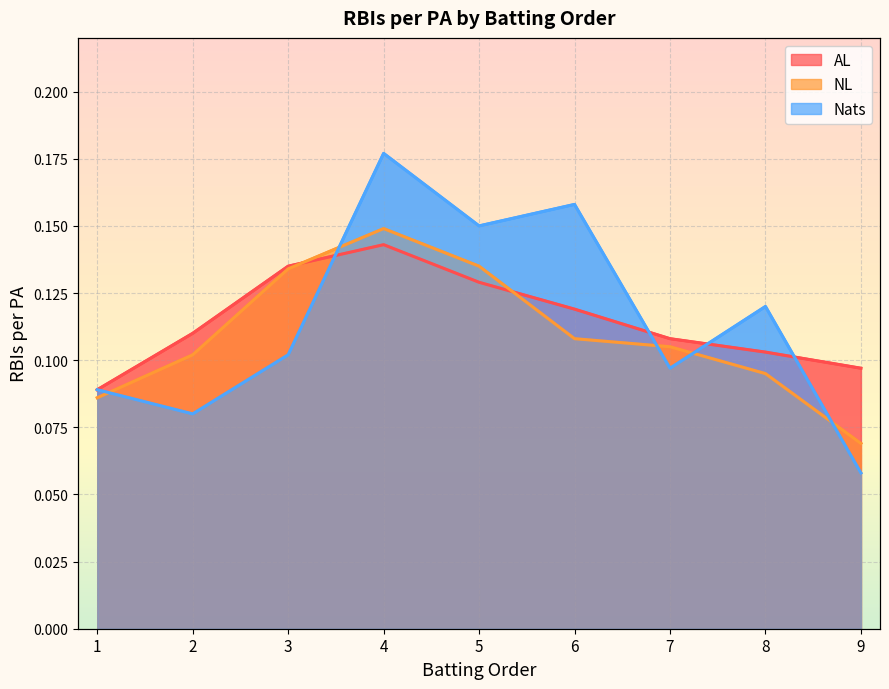

Reading left to right, list all the values displayed in this chart.

AL: 1=0.1	2=0.1	3=0.1	4=0.1	5=0.1	6=0.1	7=0.1	8=0.1	9=0.1
NL: 1=0.1	2=0.1	3=0.1	4=0.1	5=0.1	6=0.1	7=0.1	8=0.1	9=0.1
Nats: 1=0.1	2=0.1	3=0.1	4=0.2	5=0.1	6=0.2	7=0.1	8=0.1	9=0.1